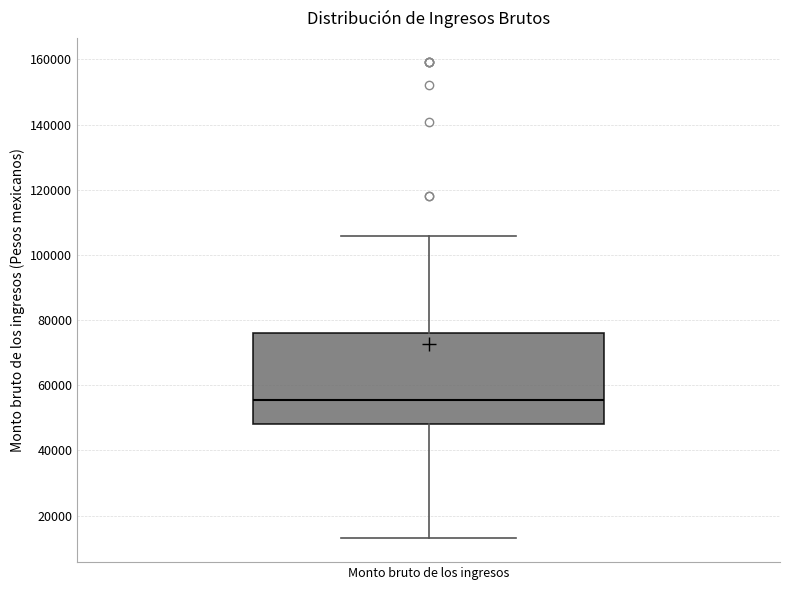

Transcribe this box plot: give where the median line is, the range the box spans, and where the two whiskers end, as read against the y-axis. The values are not printed on the chart, so give them approximately, as read against the axis.

median 56000, box 48000 to 76000, whiskers 14000 to 106000